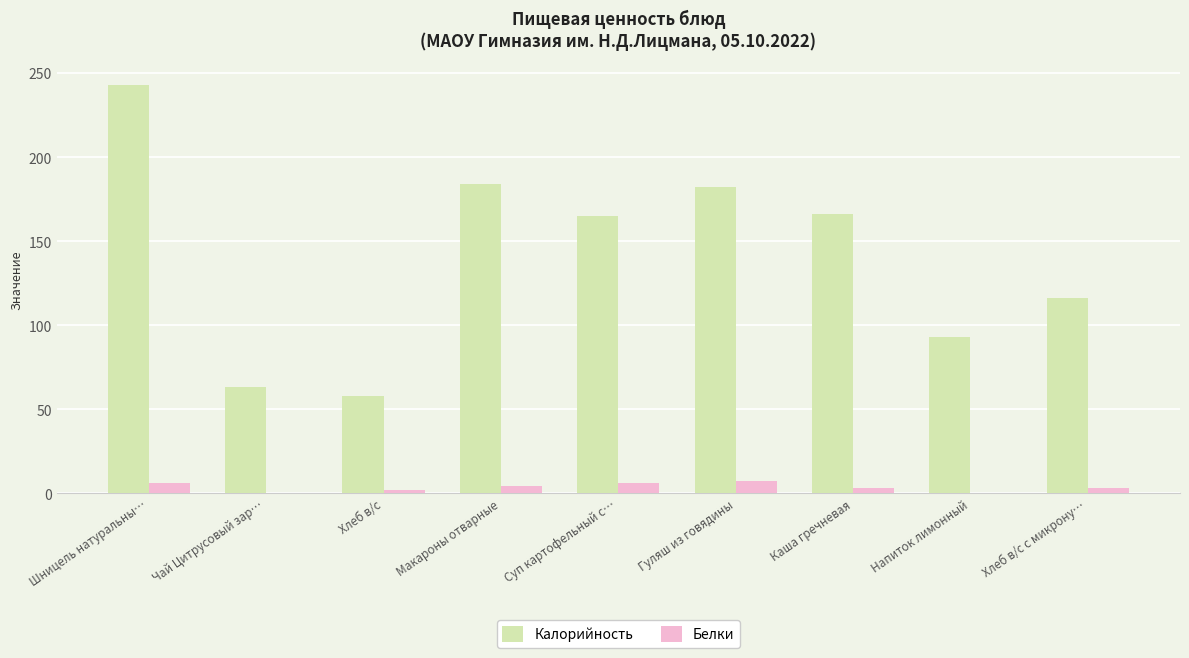

What is the sum of all Калорийность values?

1269.6